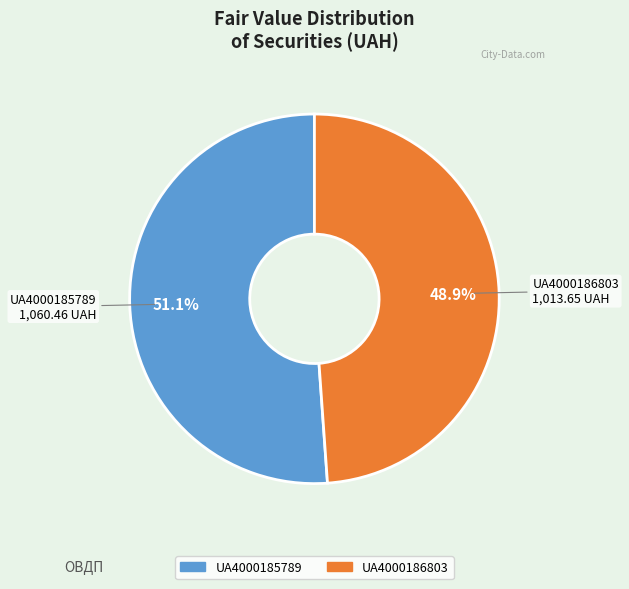

To the nearest percent, what is the combined percentage of UA4000186803 and UA4000185789?

100%